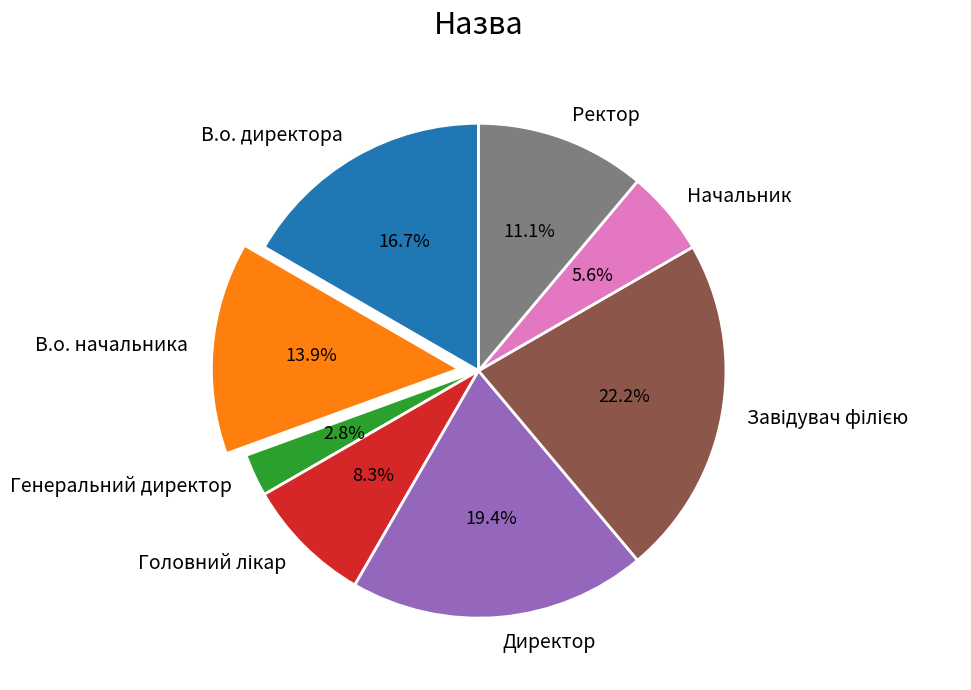

Is it true that Начальник is 6% of the pie?

True